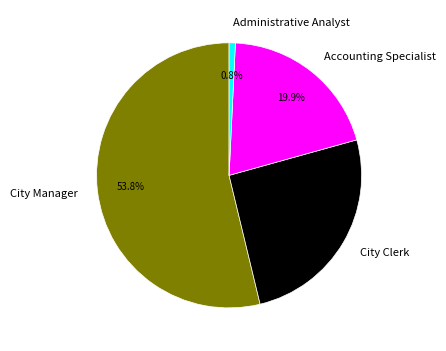

What percentage is NOT represented by Administrative Analyst?

99.2%